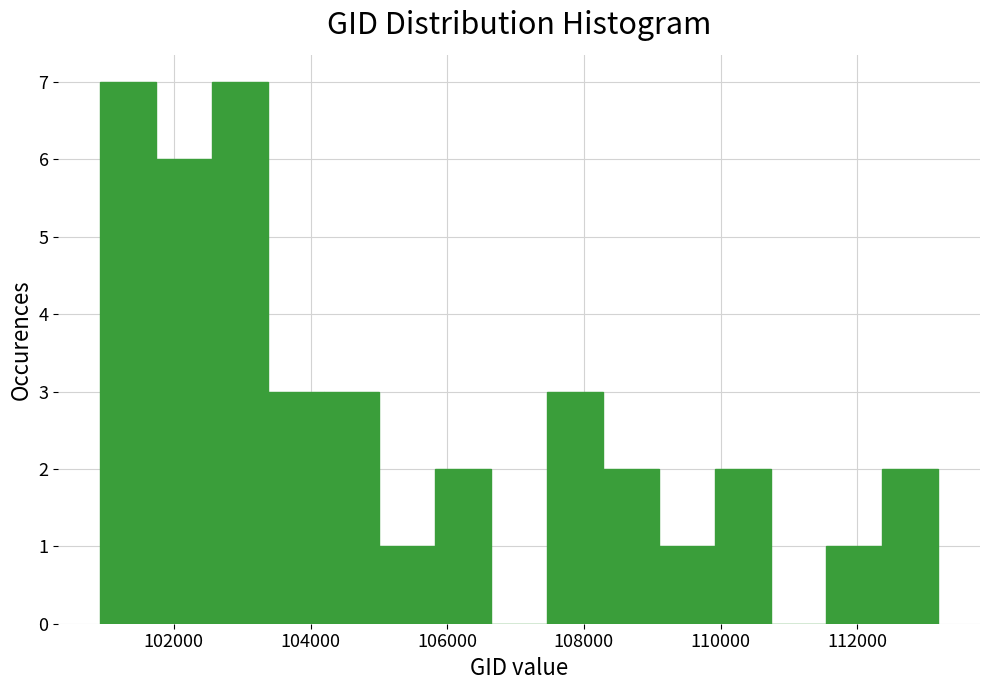

Reading left to right, list every bar in this chart as the range it spans on the x-axis followed by its height. Neither the bar edges nor the heights are printed on the chart, so give them approximately, as read against the axes.

101000 to 101800: 7
101800 to 102600: 6
102600 to 103400: 7
103400 to 104200: 3
104200 to 105000: 3
105000 to 105800: 1
105800 to 106600: 2
106600 to 107400: 0
107400 to 108200: 3
108200 to 109000: 2
109000 to 110000: 1
110000 to 110800: 2
110800 to 111600: 0
111600 to 112400: 1
112400 to 113200: 2